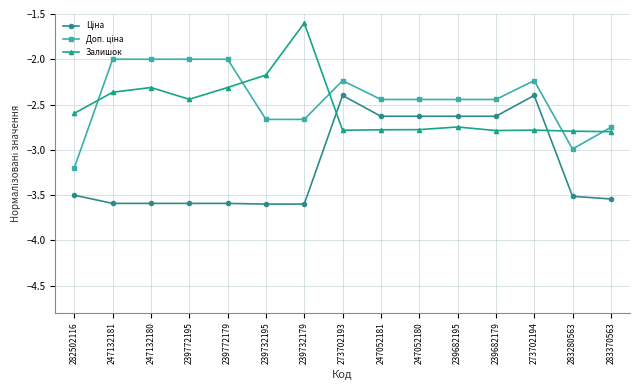

What is the label of the 2nd point from the right?

283280563